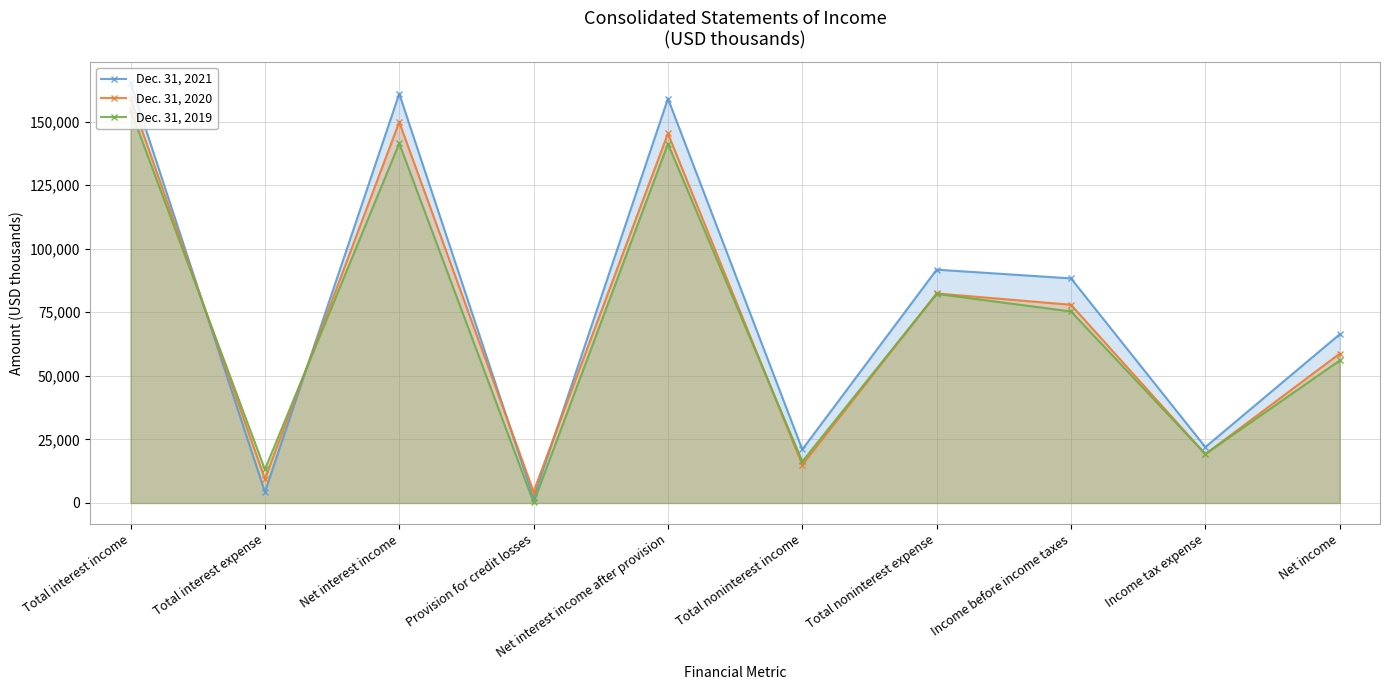

What is the difference between the second highest and second lowest values in the Dec. 31, 2021 series?

156604